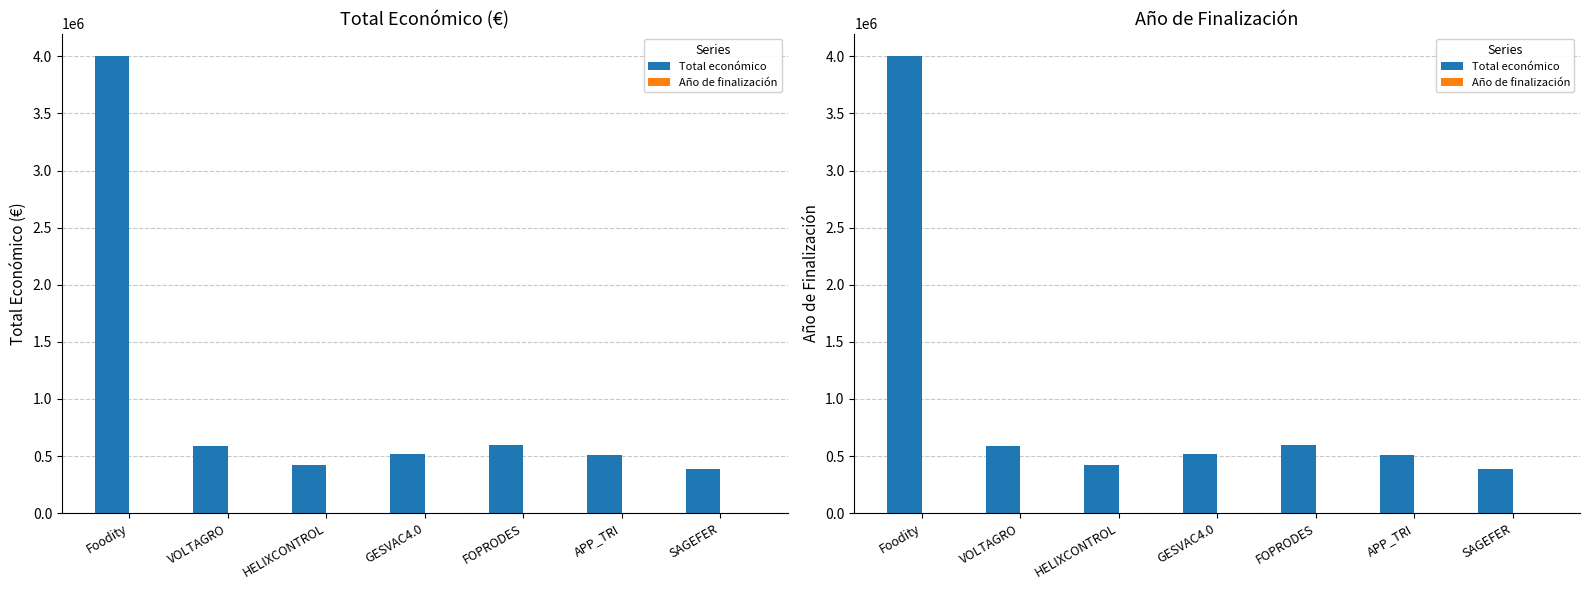

At which label does Año de finalización reach its minimum?

SAGEFER